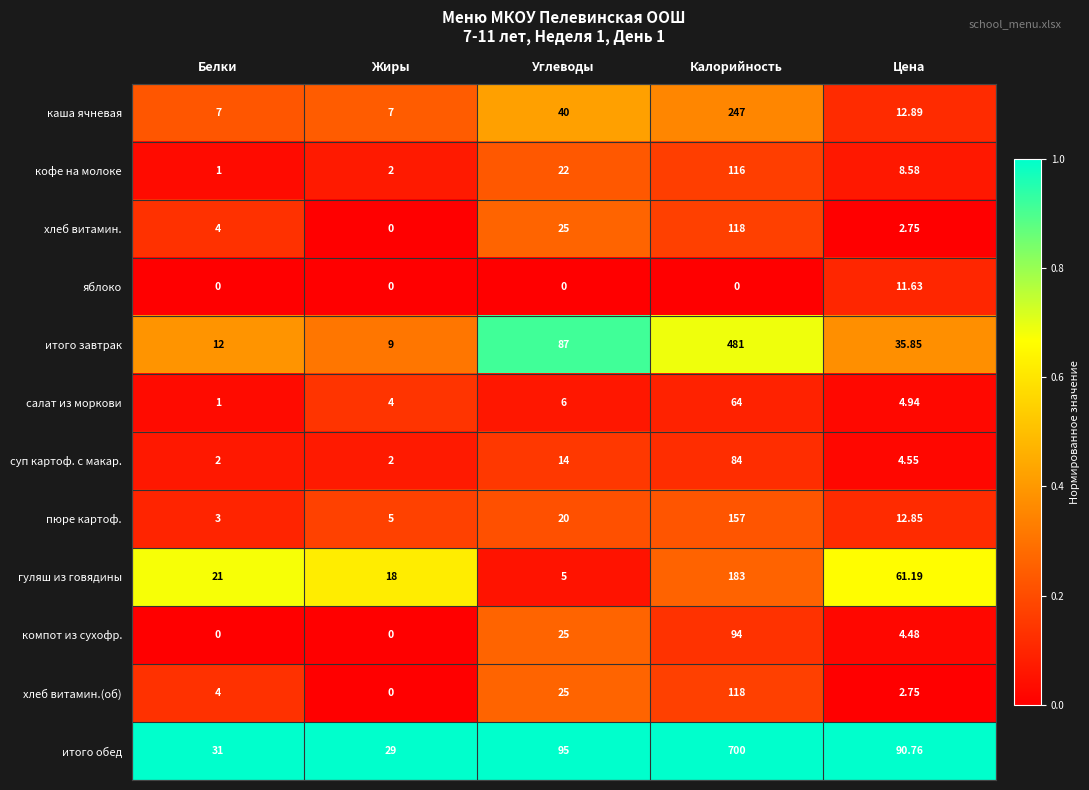

What is the total value across all series at Цена?

253.2